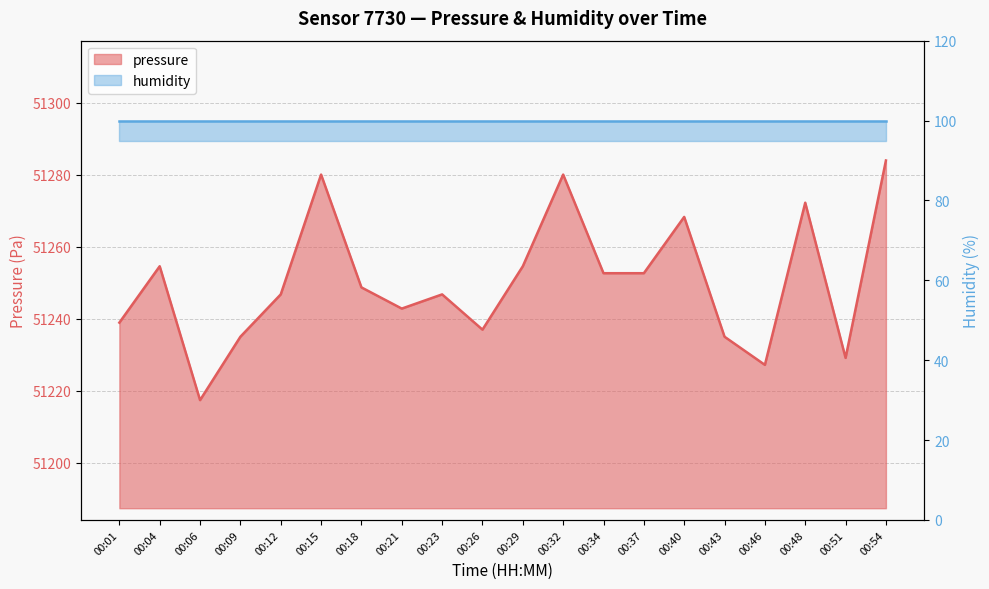

What is the change in value from 00:23 to 00:54?

+37.2